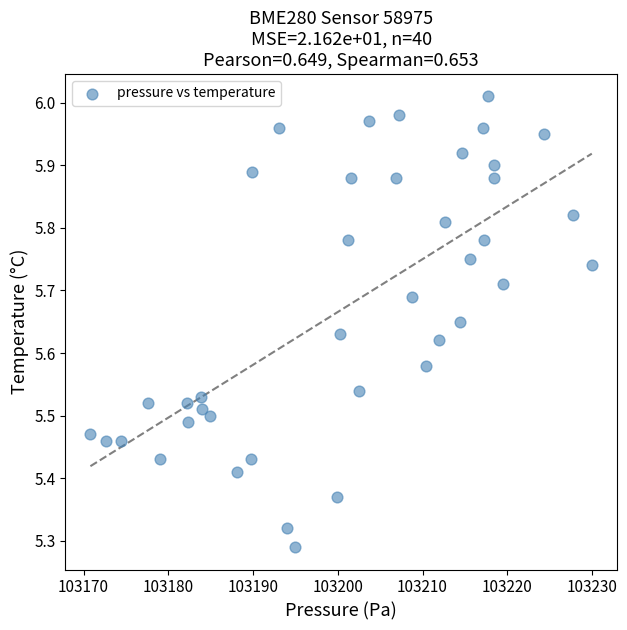

What is the range of X values (max minus min)?

59.2